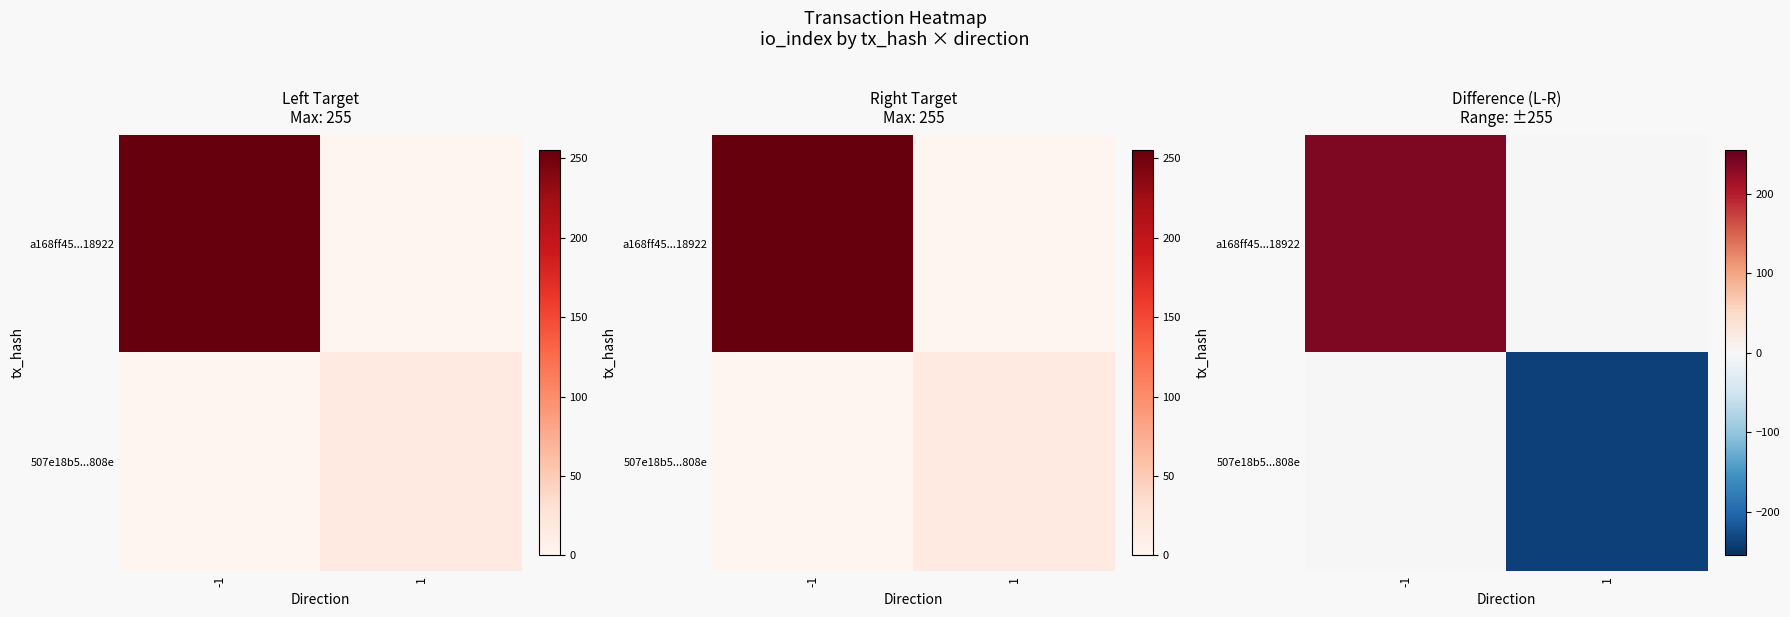

What is the sum of the a168ff45...18922 values at 1 and -1?

239